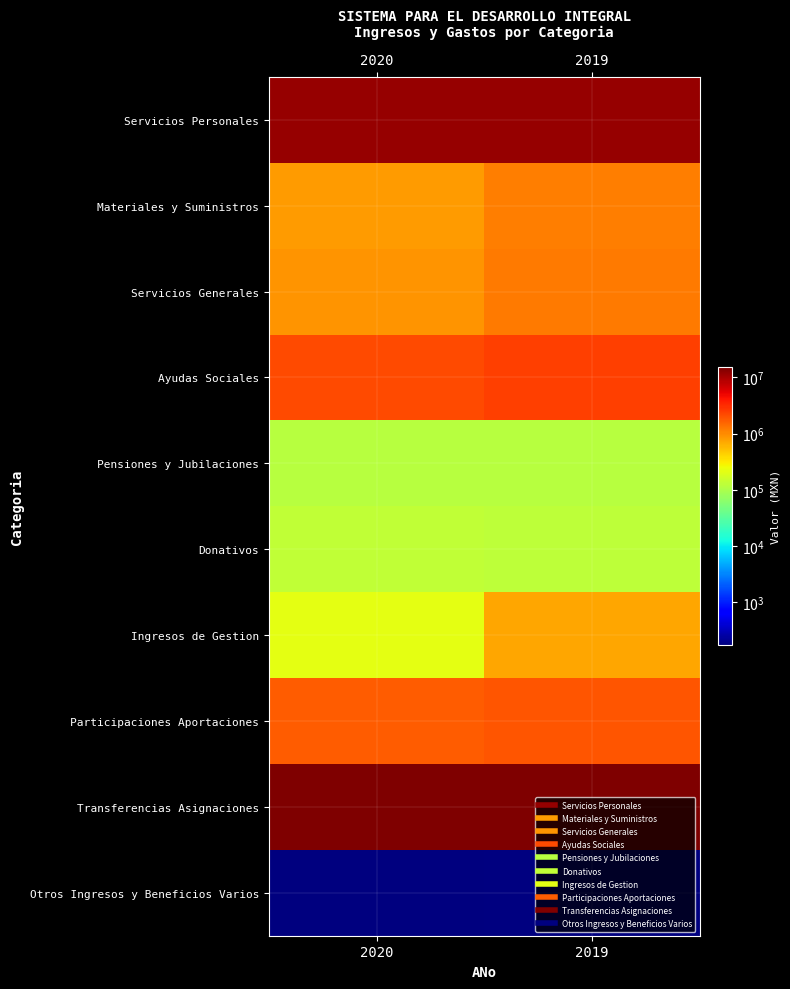

What is the spread (max minus min) of values at 2020?

14539838.6